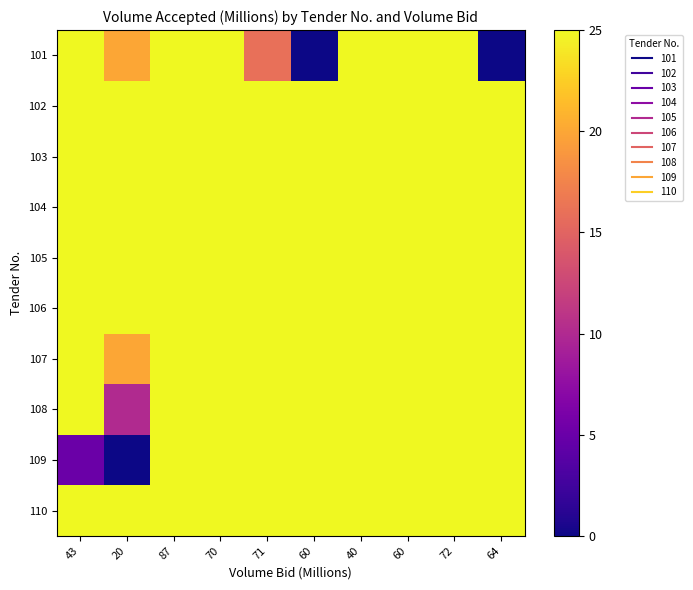

Reading right to left, transcribe all the data shown in this chart.

101: 64=0	72=25	60=25	40=25	60=0	71=16	70=25	87=25	20=20	43=25
102: 64=25	72=25	60=25	40=25	60=25	71=25	70=25	87=25	20=25	43=25
103: 64=25	72=25	60=25	40=25	60=25	71=25	70=25	87=25	20=25	43=25
104: 64=25	72=25	60=25	40=25	60=25	71=25	70=25	87=25	20=25	43=25
105: 64=25	72=25	60=25	40=25	60=25	71=25	70=25	87=25	20=25	43=25
106: 64=25	72=25	60=25	40=25	60=25	71=25	70=25	87=25	20=25	43=25
107: 64=25	72=25	60=25	40=25	60=25	71=25	70=25	87=25	20=20	43=25
108: 64=25	72=25	60=25	40=25	60=25	71=25	70=25	87=25	20=10	43=25
109: 64=25	72=25	60=25	40=25	60=25	71=25	70=25	87=25	20=0	43=5
110: 64=25	72=25	60=25	40=25	60=25	71=25	70=25	87=25	20=25	43=25